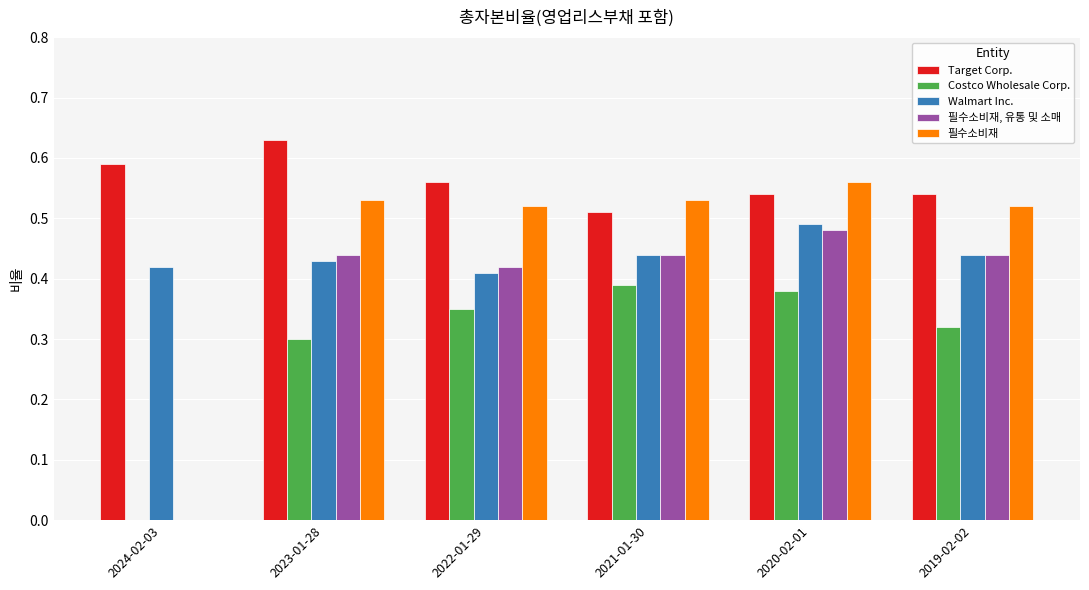

The value of 필수소비재 at 2022-01-29 is 0.2. True or false?

False